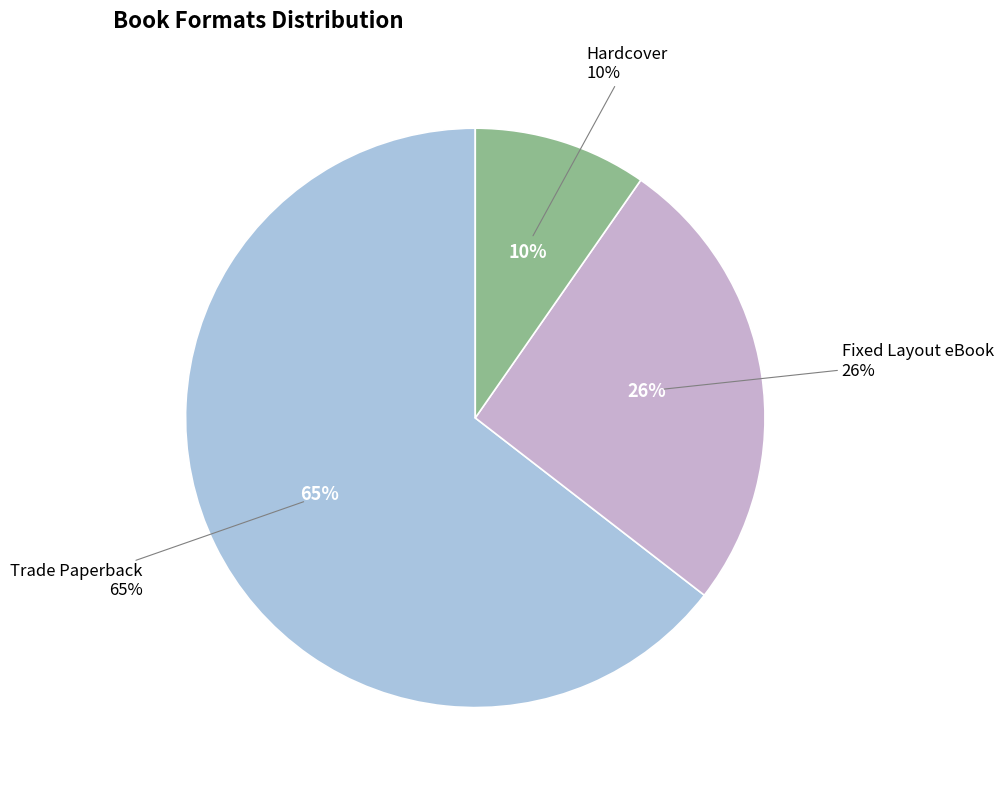

Rank the categories by value from lowest to highest.

Hardcover, Fixed Layout eBook, Trade Paperback